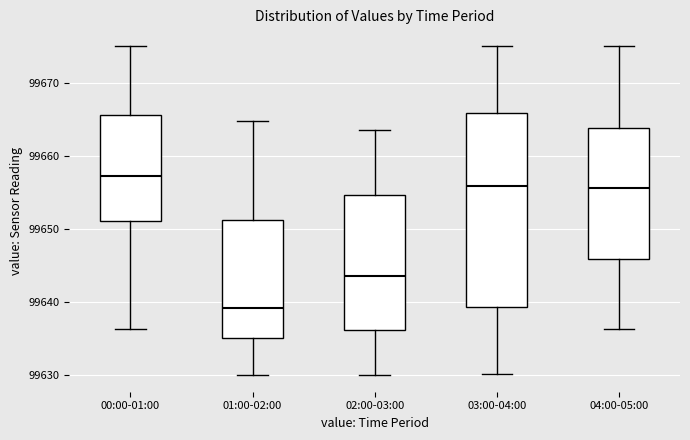

Where does the upper whisker of the box for 02:00-03:00 end on the y-axis? The values are not printed on the chart, so give them approximately, as read against the axis.

99664